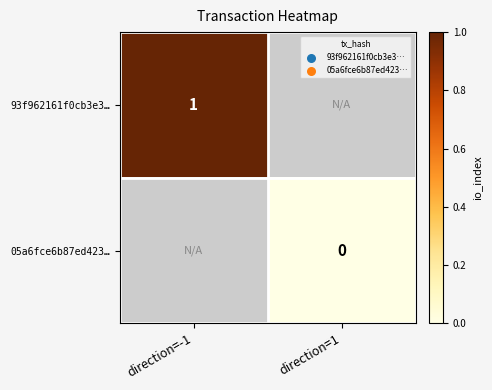

Is it true that 93f962161f0cb3e3… equals 0 at direction=-1?

False